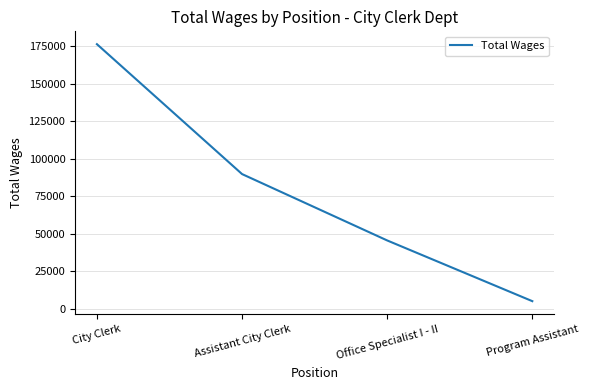

What position from the left is City Clerk?

1